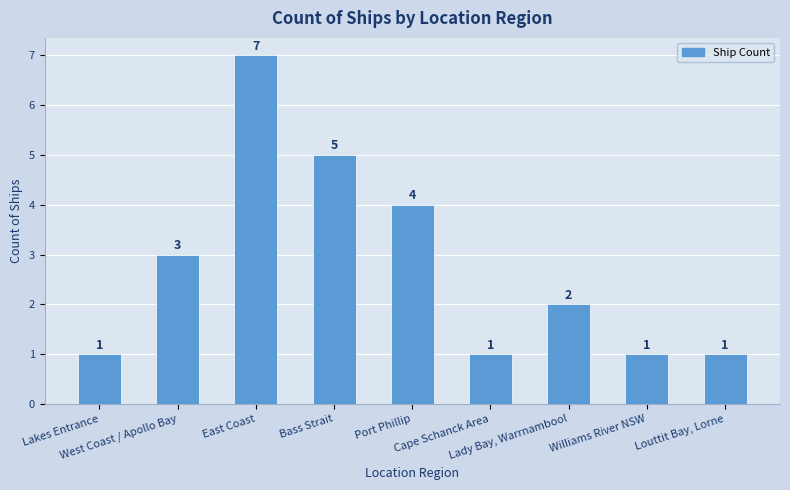

Does the chart contain any negative values?

No